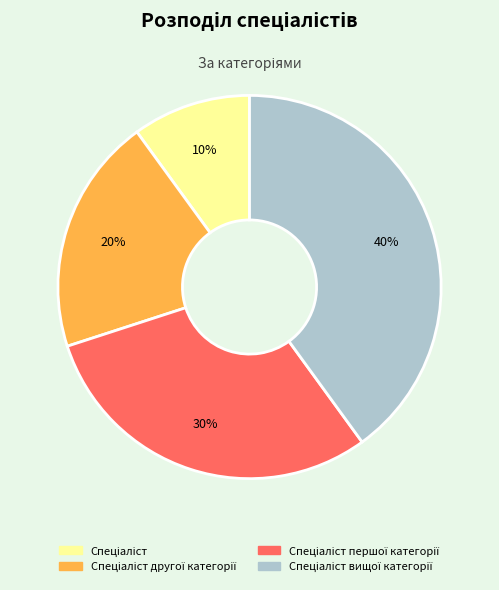

Is there a majority slice in this chart?

No